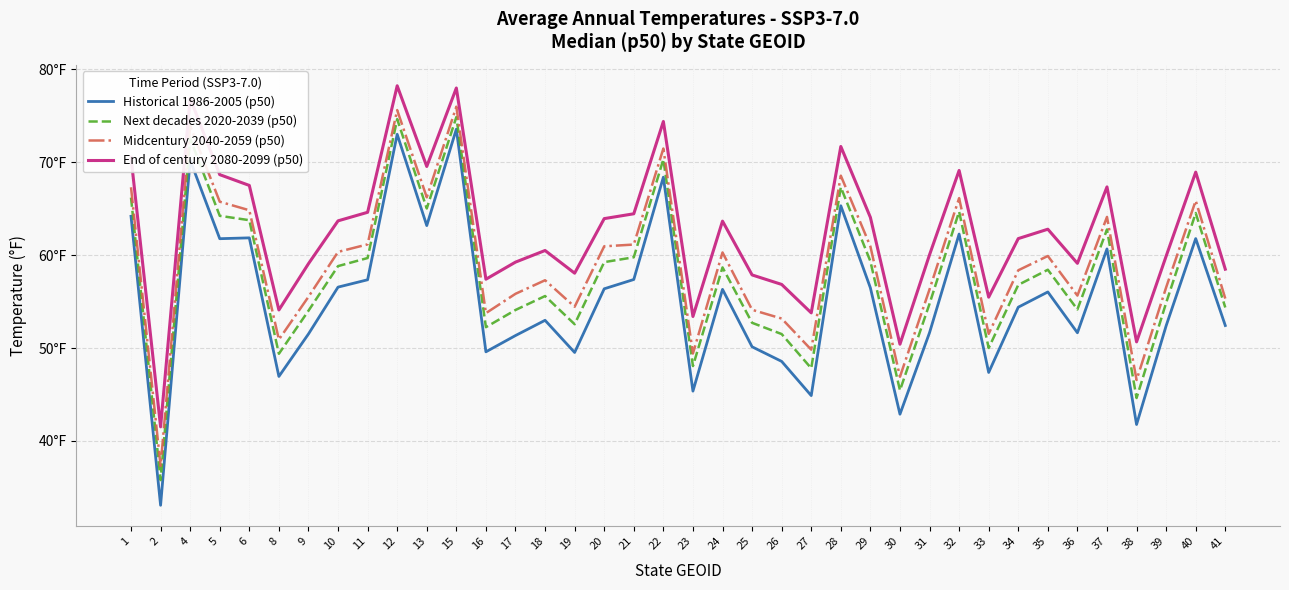

At which category does Historical 1986-2005 (p50) reach its first local valley?

2